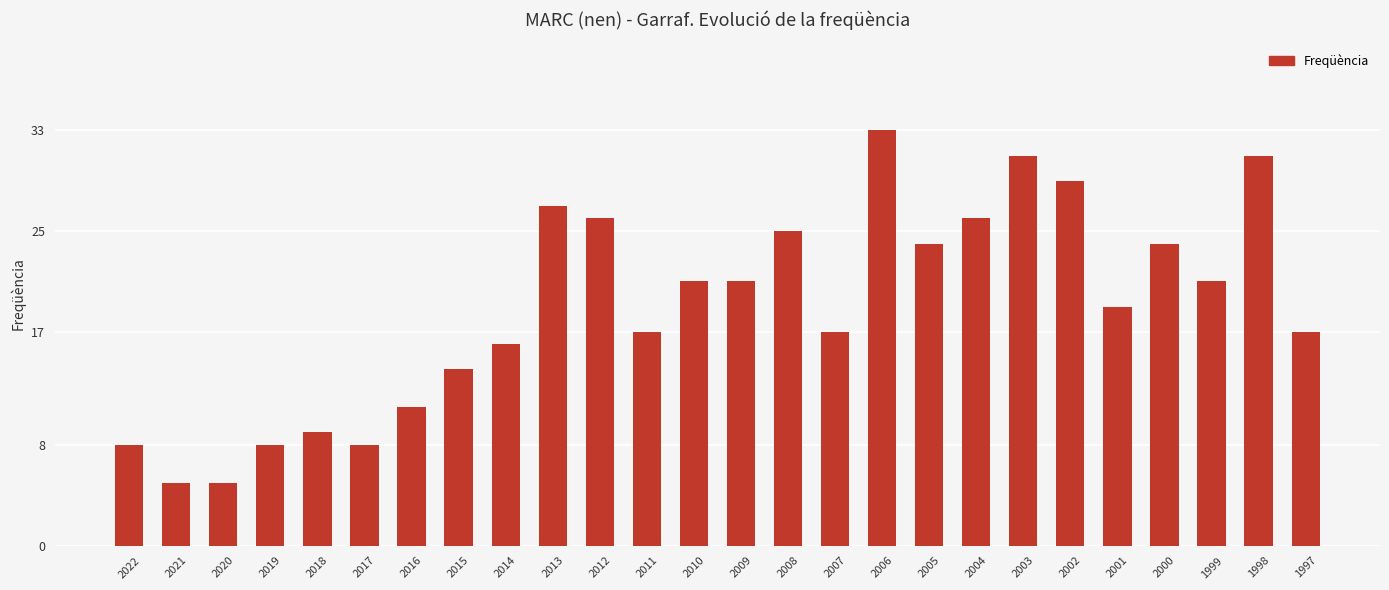

Where is the data nearest to the value 19?

2001